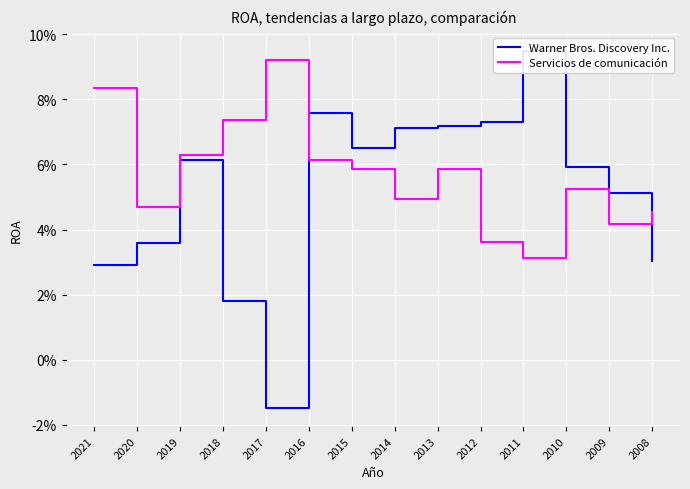

What is the difference between the maximum and minimum values in the Servicios de comunicación series?

0.1